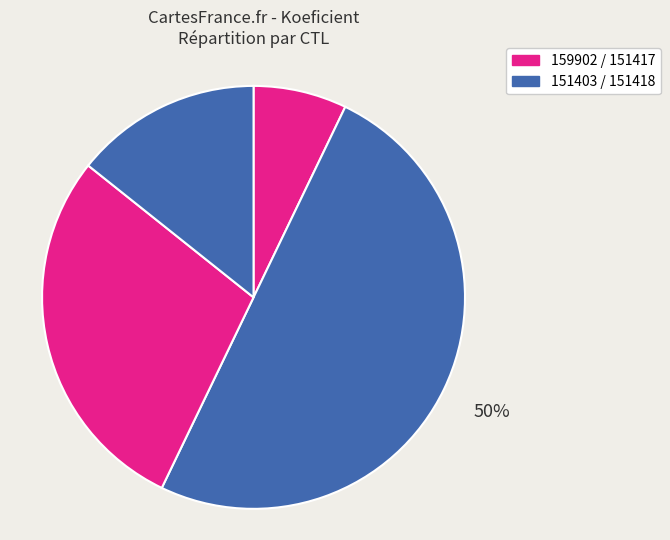

How many segments does this pie chart have?

4